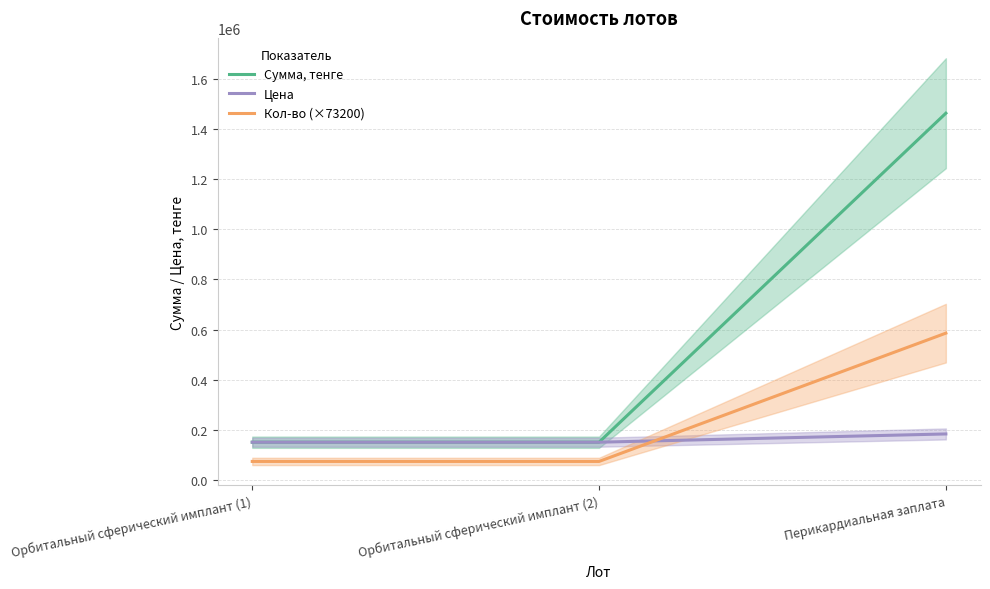

At which category is the sum across all series the highest?

Перикардиальная заплата